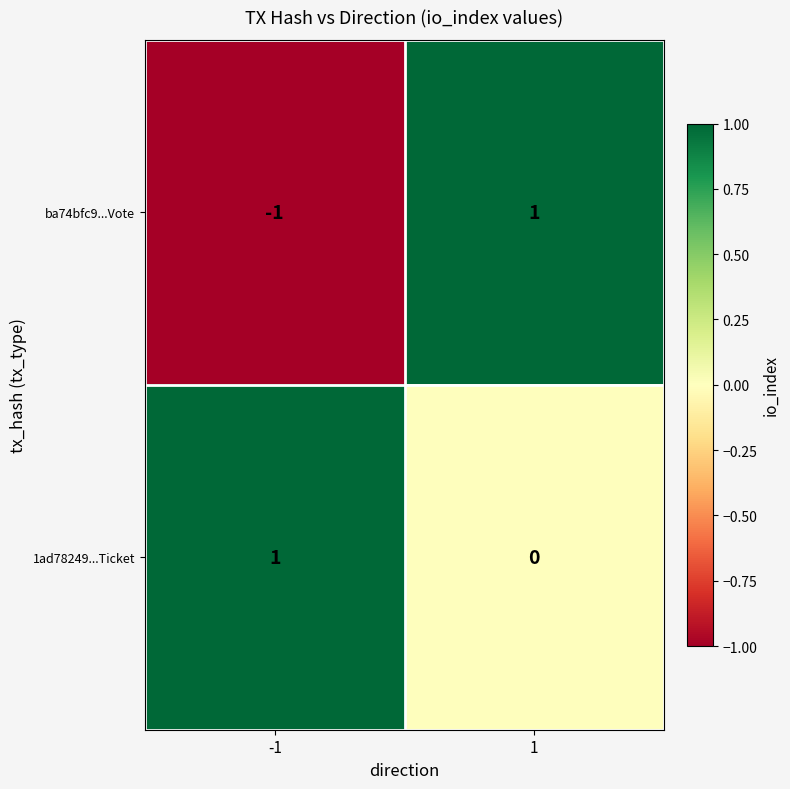

At -1, list the series in order from smallest to largest.

ba74bfc9...Vote, 1ad78249...Ticket